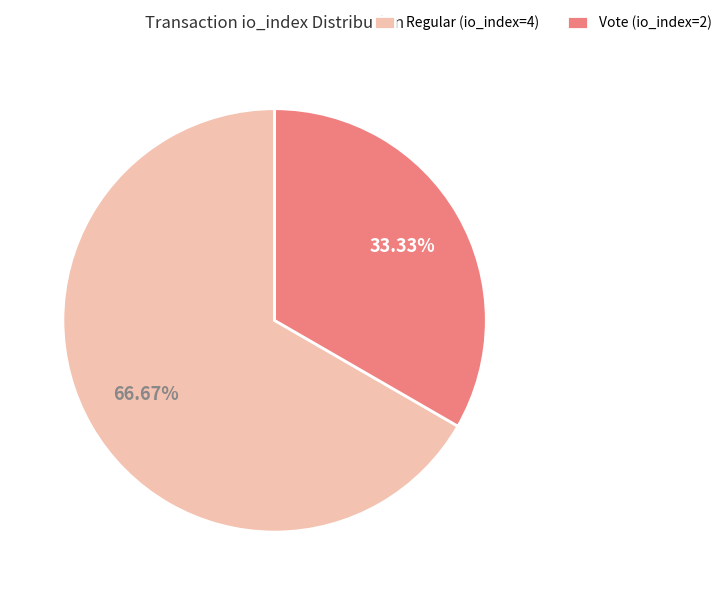

Is it true that Vote (io_index=2) is 19% of the pie?

False